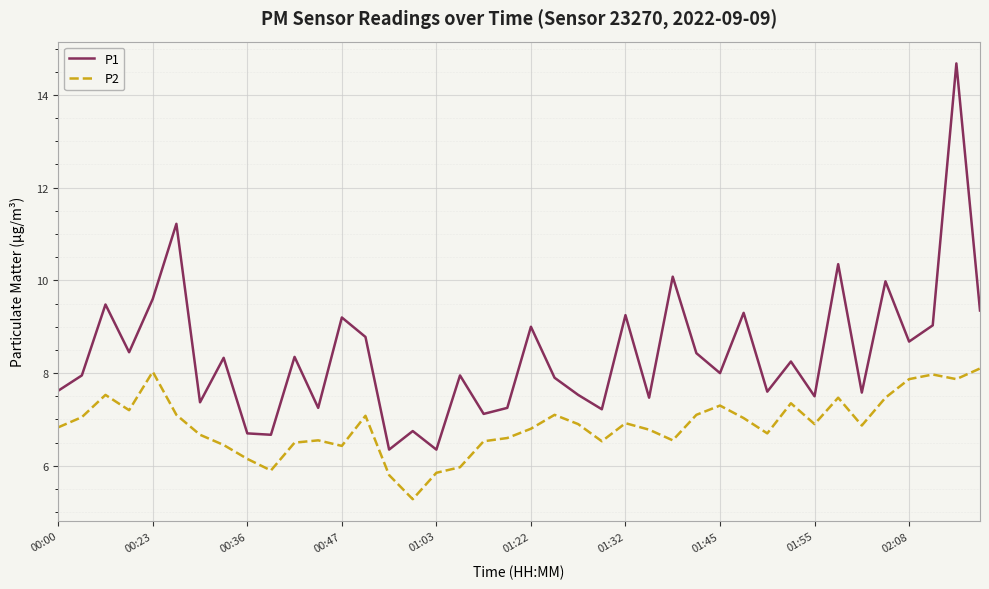

Which series has the largest total across all categories?

P1